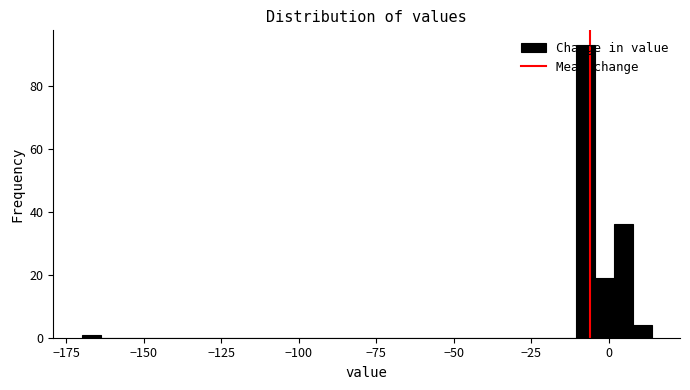

Around what value on the x-axis is the tallest bar? Give the approximate position of its centre, as read against the axis.

-10